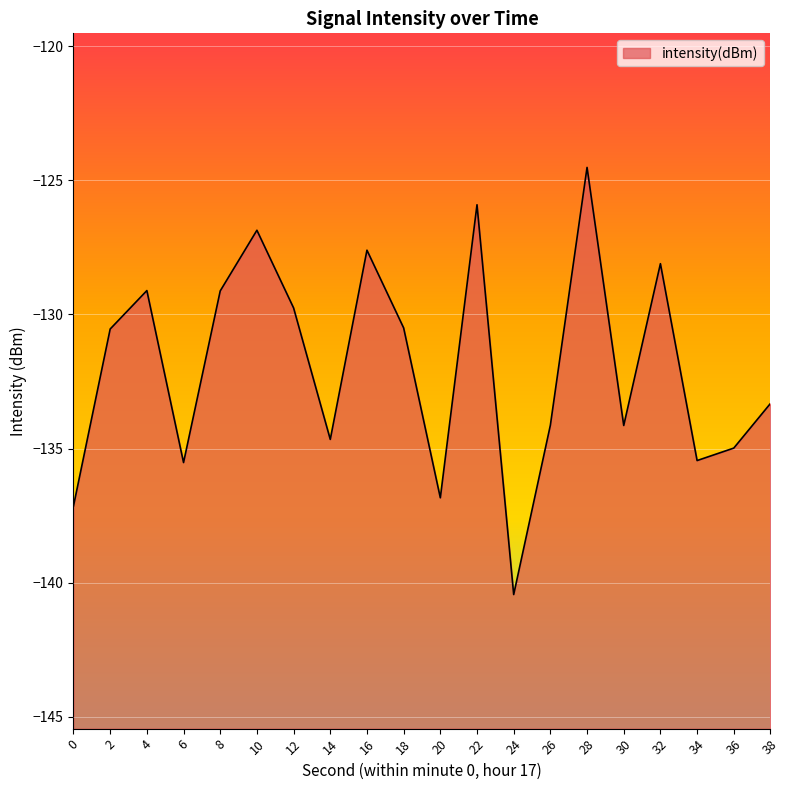

How many interior local valleys (lower than both neighbors) does the data have?

6